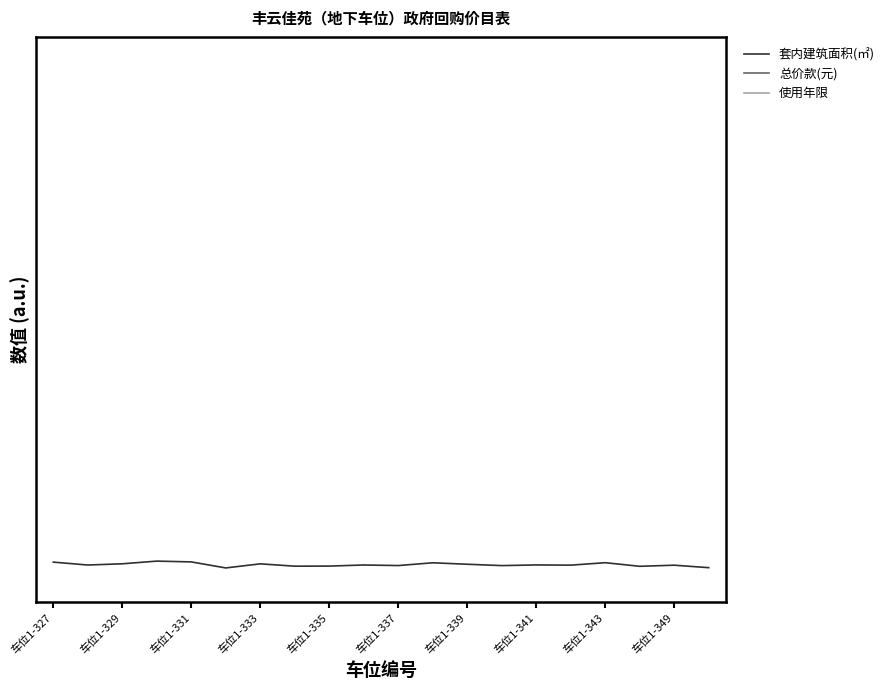

At which category is the sum across all series the highest?

11